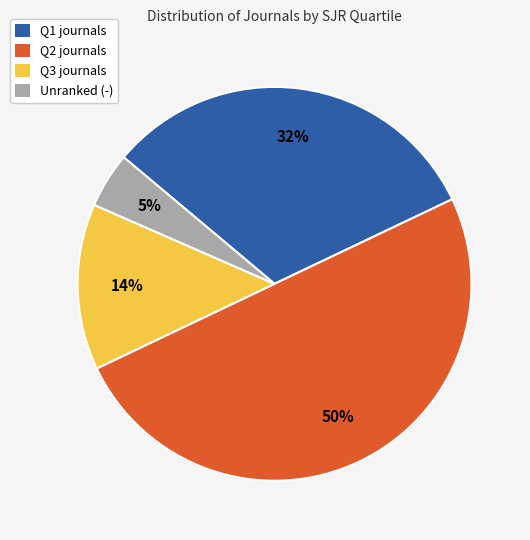

To the nearest percent, what is the average slice percentage?

25%